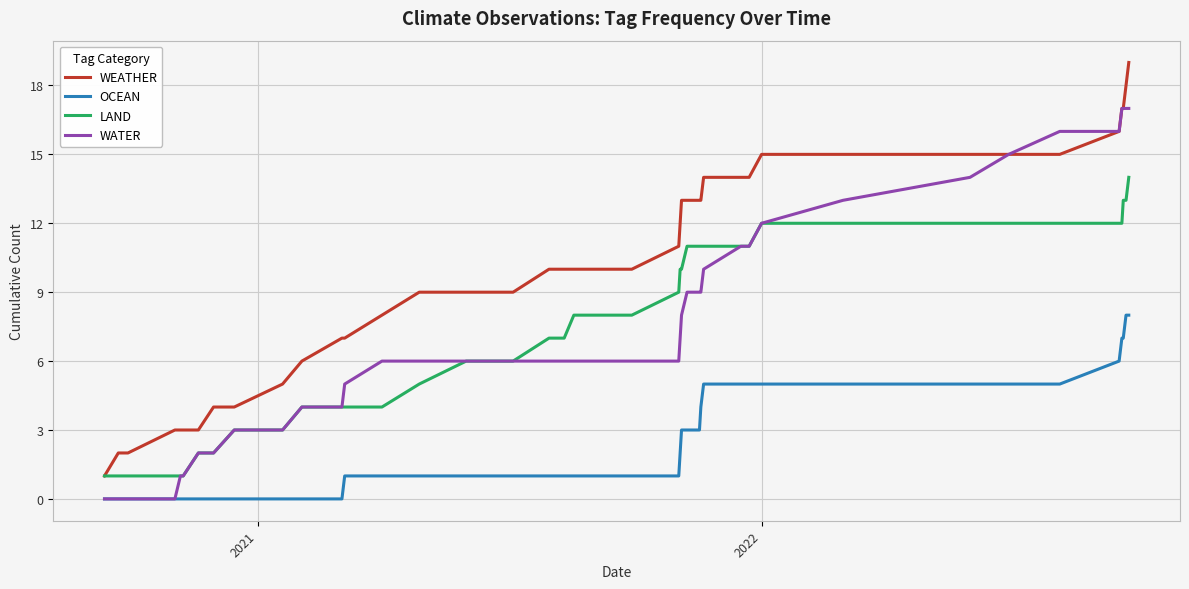

What is the maximum value shown in the chart?

19